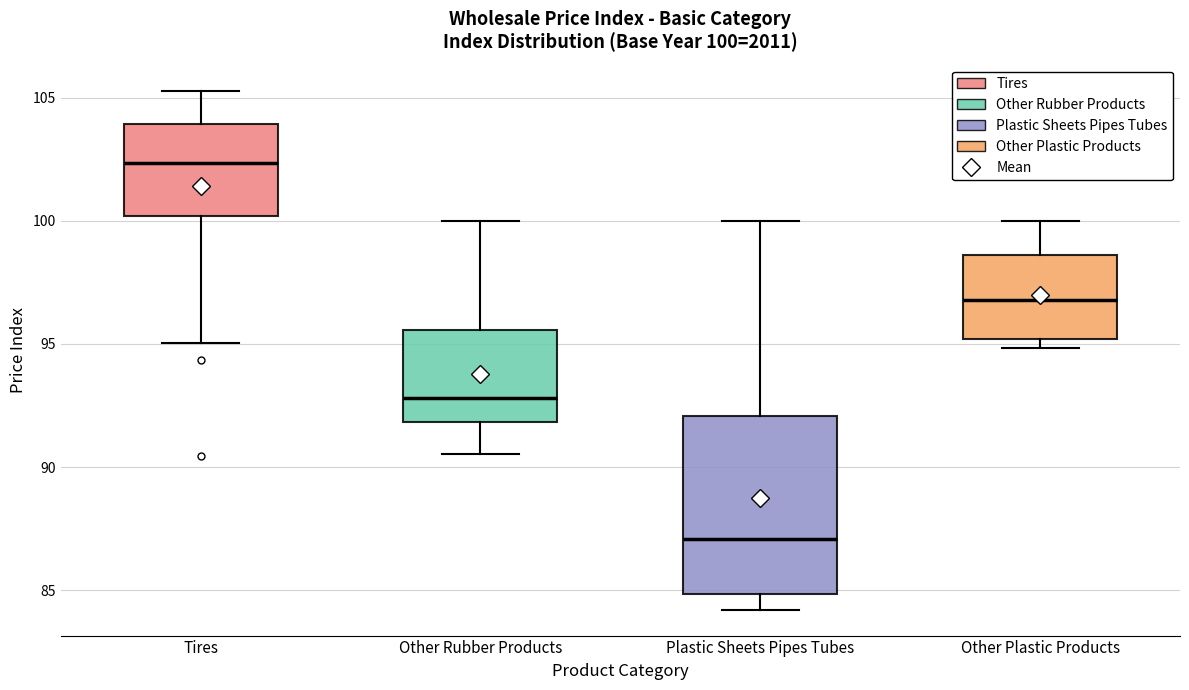

Which box has the highest median line?

Tires